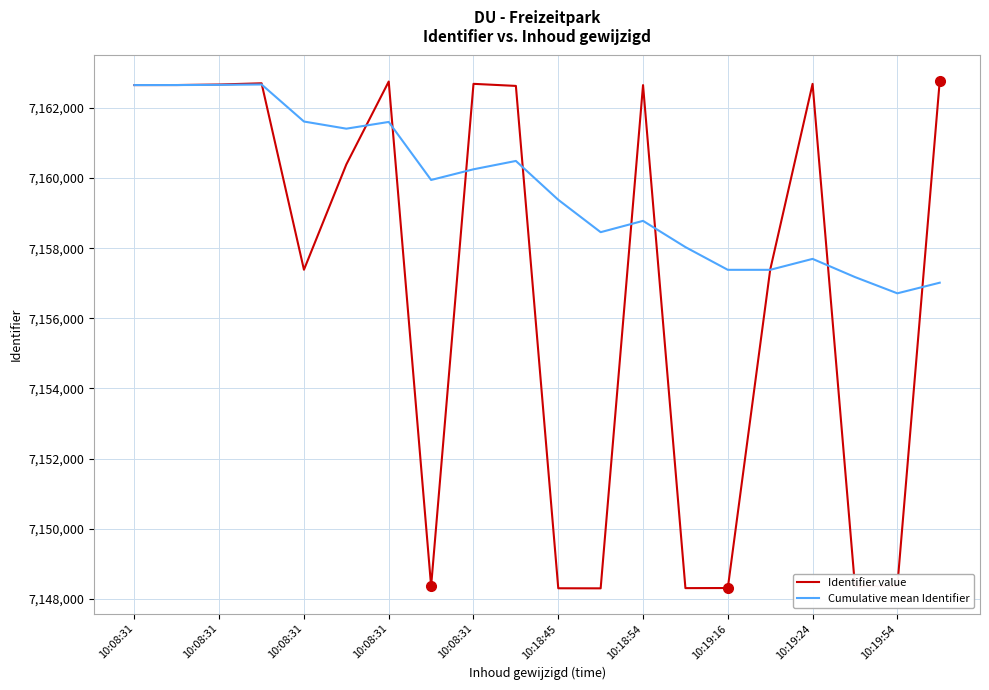

What is the smallest value displayed?

7148303.0